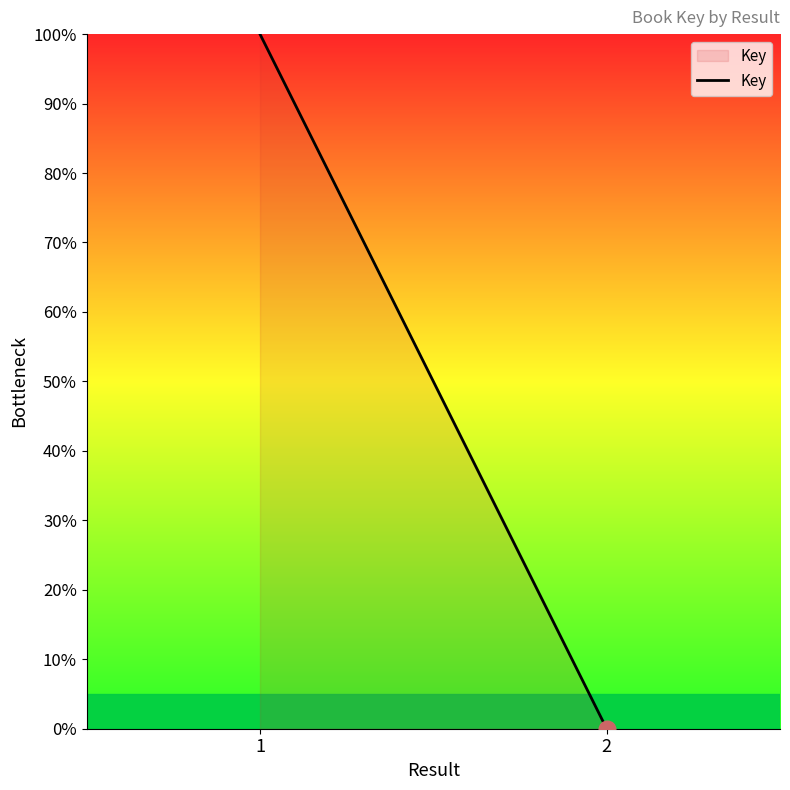

Which label corresponds to the largest value in the chart?

1